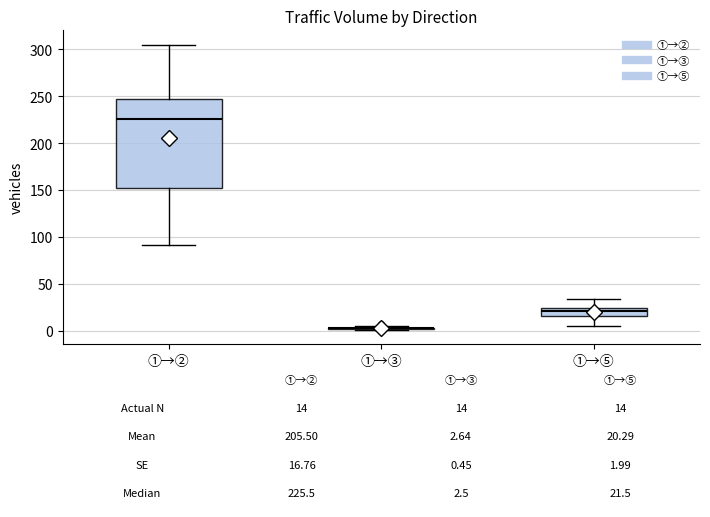

Comparing the boxes themselves (not the whiskers), which one is the tallest?

①→②